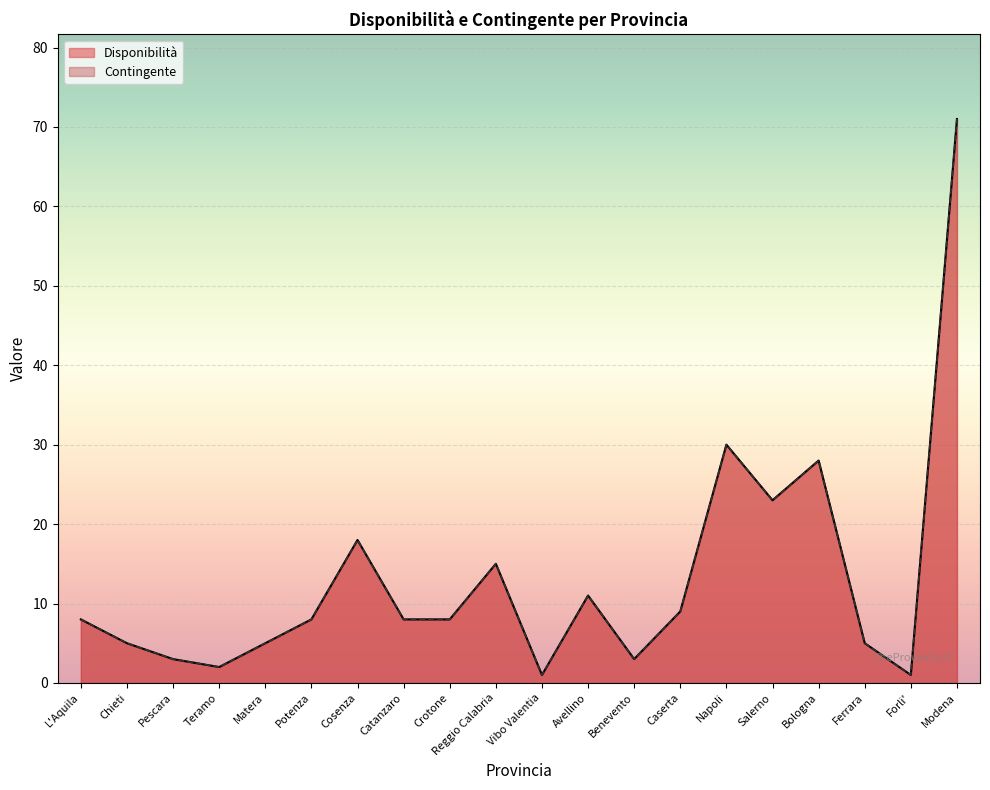

What is the smallest value displayed?

1